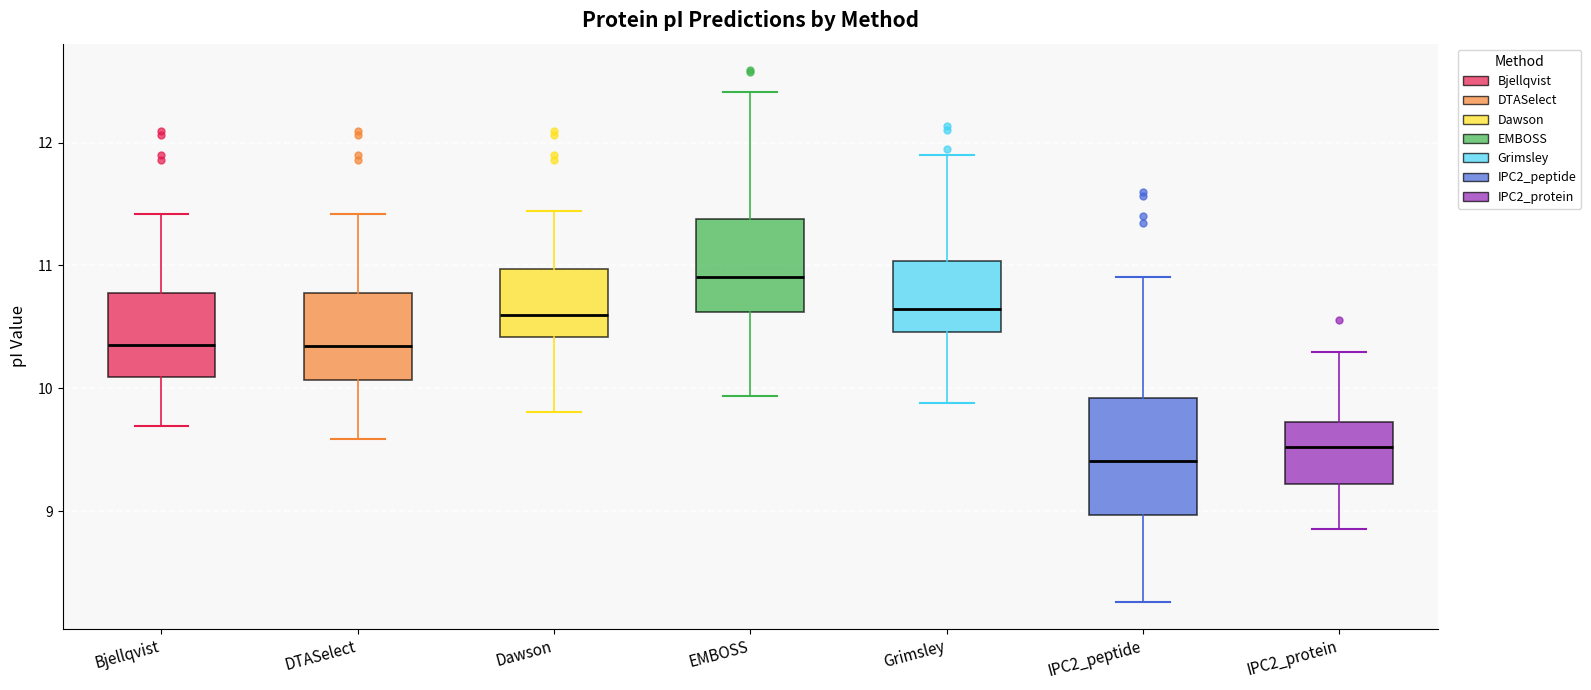

Reading left to right, transcribe this box plot: for each box, give where its median line is, the range the box spans, and where its two whiskers end, as read against the y-axis. The values are not printed on the chart, so give them approximately, as read against the axis.

Bjellqvist: median 10.4, box 10.1 to 10.8, whiskers 9.7 to 11.4
DTASelect: median 10.3, box 10.1 to 10.8, whiskers 9.6 to 11.4
Dawson: median 10.6, box 10.4 to 11.0, whiskers 9.8 to 11.4
EMBOSS: median 10.9, box 10.6 to 11.4, whiskers 9.9 to 12.4
Grimsley: median 10.6, box 10.5 to 11.0, whiskers 9.9 to 11.9
IPC2_peptide: median 9.4, box 9.0 to 9.9, whiskers 8.3 to 10.9
IPC2_protein: median 9.5, box 9.2 to 9.7, whiskers 8.9 to 10.3